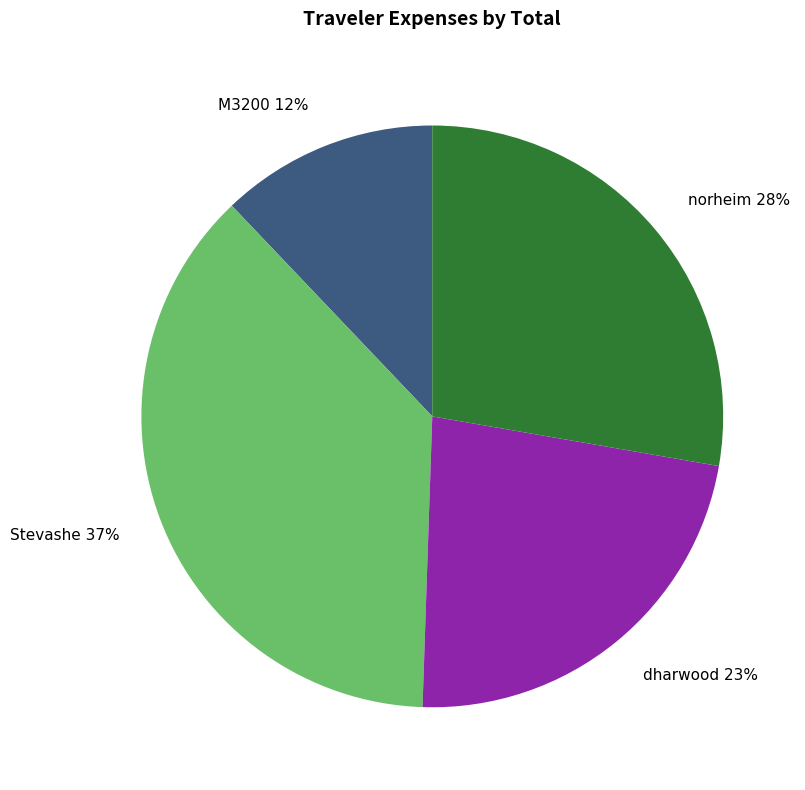

Does norheim represent more than half of the total?

No